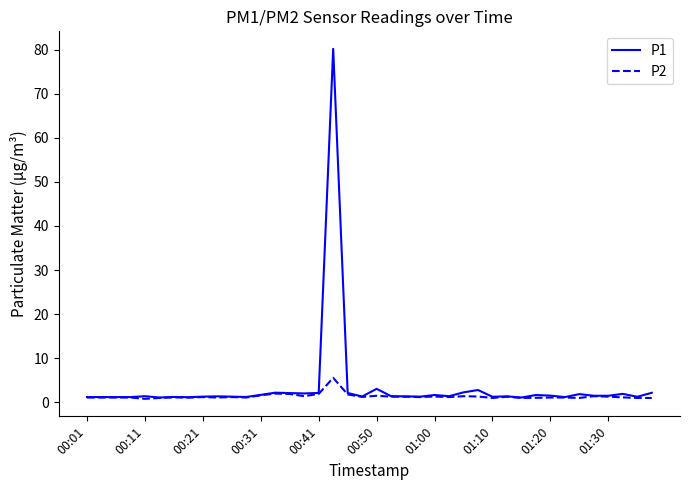

Which series has the widest spread of values?

P1